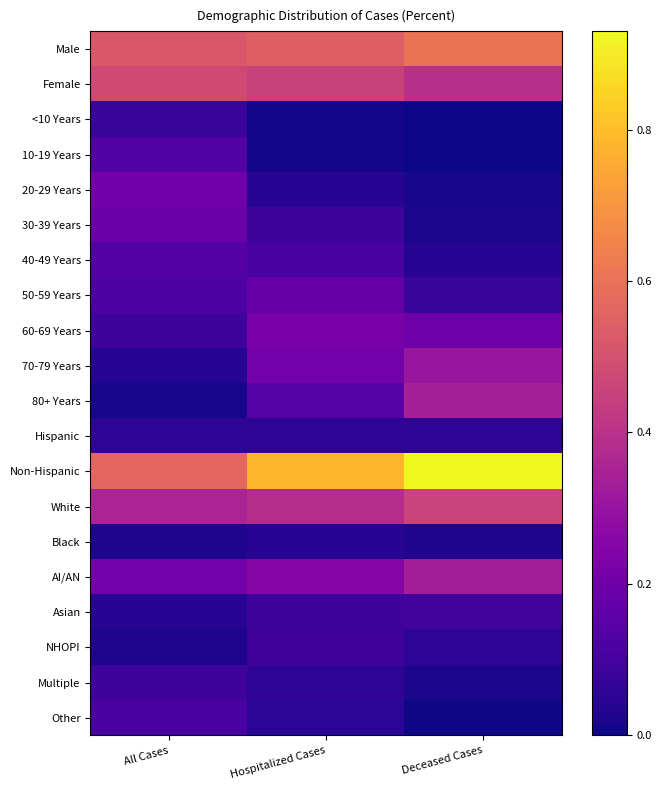

What is the difference between the highest and lowest values at Hospitalized Cases?

0.8